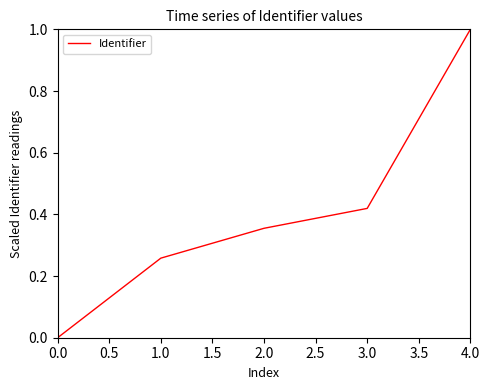

What is the sum of the values at 3.0 and 2.0?

0.8